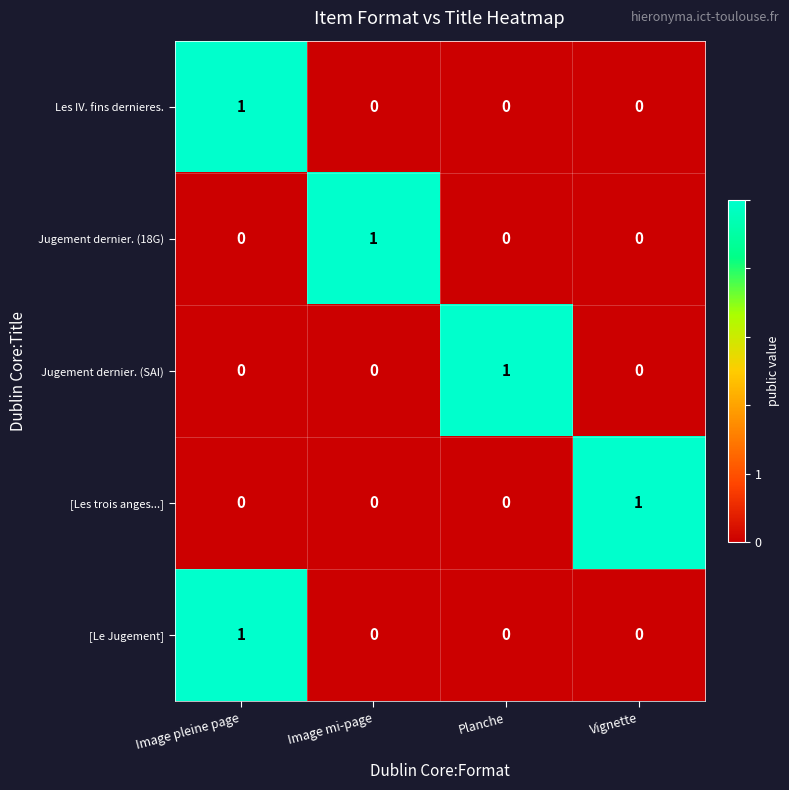

Reading left to right, extract all data points from this chart.

Les IV. fins dernieres.: 1	0	0	0
Jugement dernier. (18G): 0	1	0	0
Jugement dernier. (SAI): 0	0	1	0
[Les trois anges...]: 0	0	0	1
[Le Jugement]: 1	0	0	0